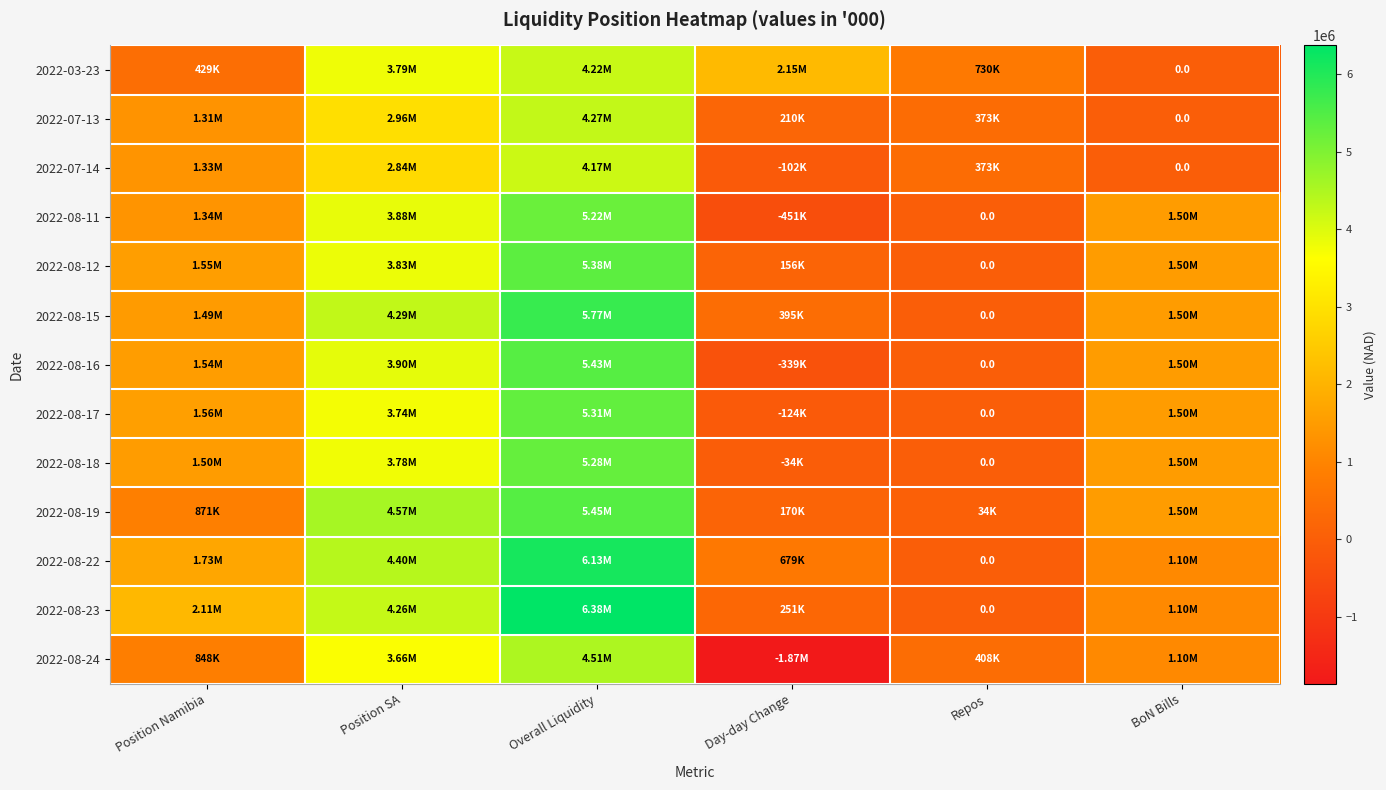

Is it true that 2022-08-22 equals 6125049.1 at Overall Liquidity?

True